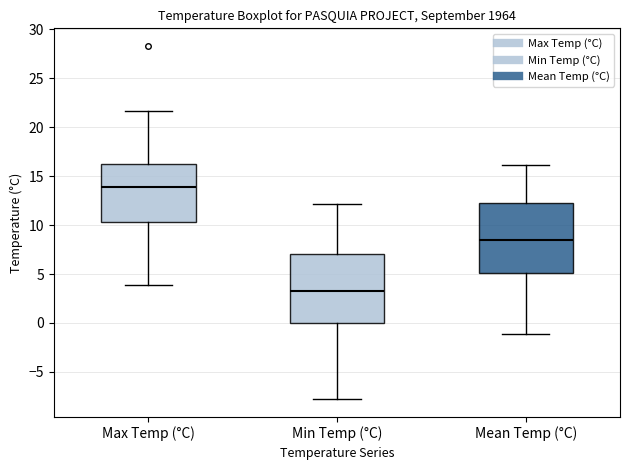

Reading left to right, transcribe this box plot: for each box, give where its median line is, the range the box spans, and where its two whiskers end, as read against the y-axis. The values are not printed on the chart, so give them approximately, as read against the axis.

Max Temp (°C): median 14.0, box 10.5 to 16.5, whiskers 4.0 to 21.5
Min Temp (°C): median 3.5, box 0.0 to 7.0, whiskers -8.0 to 12.0
Mean Temp (°C): median 8.5, box 5.0 to 12.0, whiskers -1.0 to 16.0